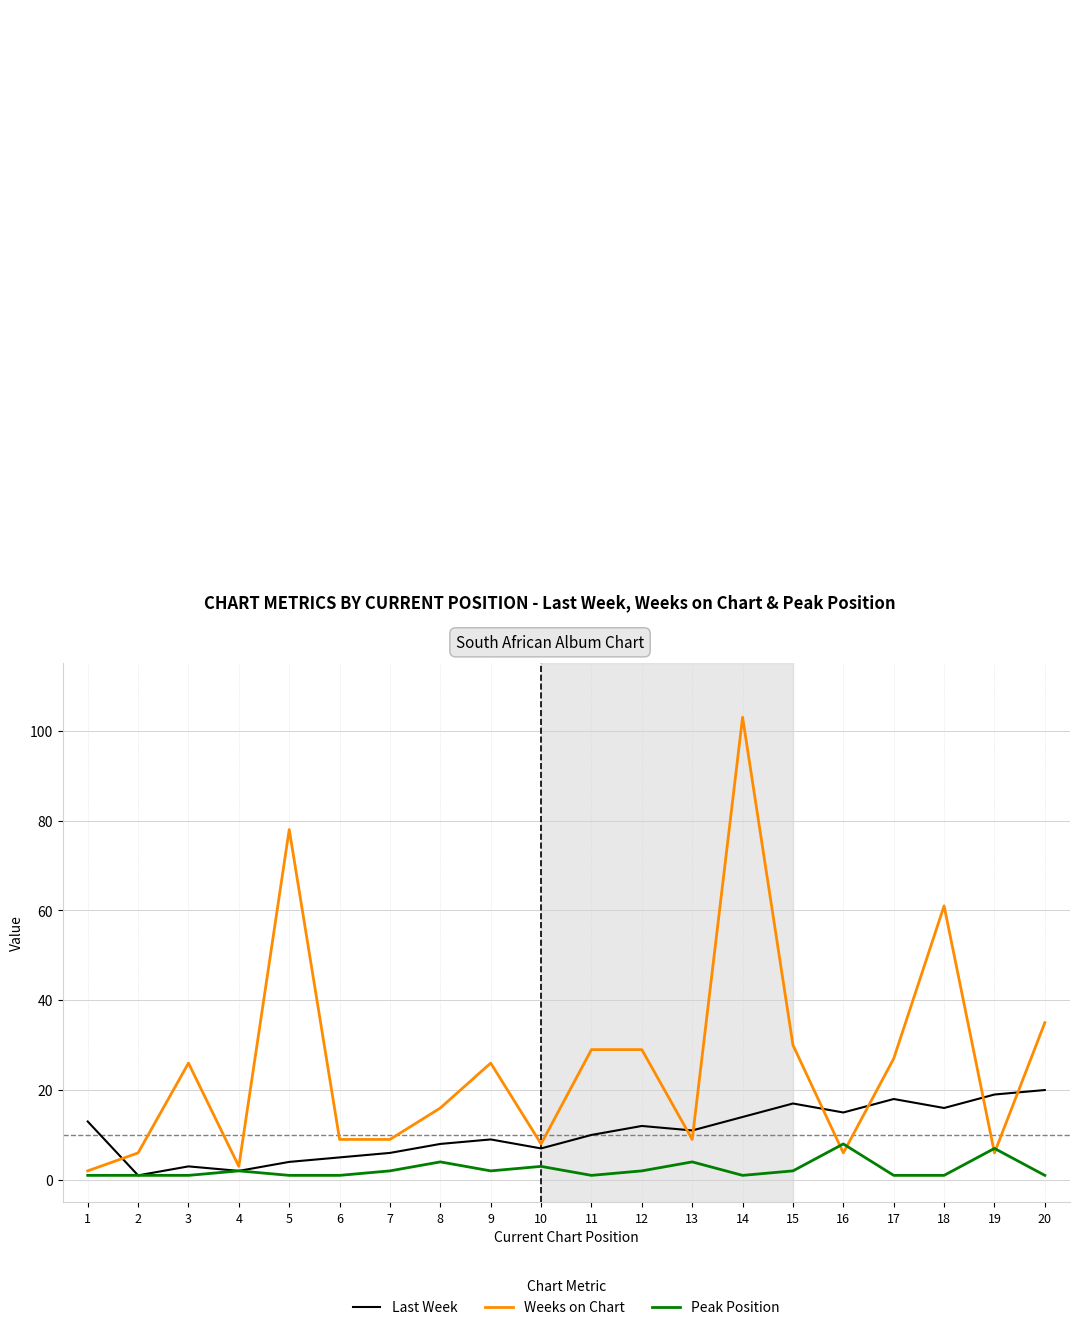

How many lines are shown in the chart?

3